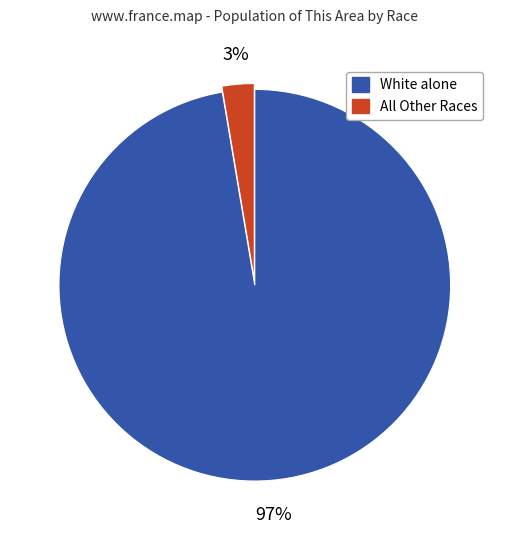

Does any single category account for the majority?

Yes